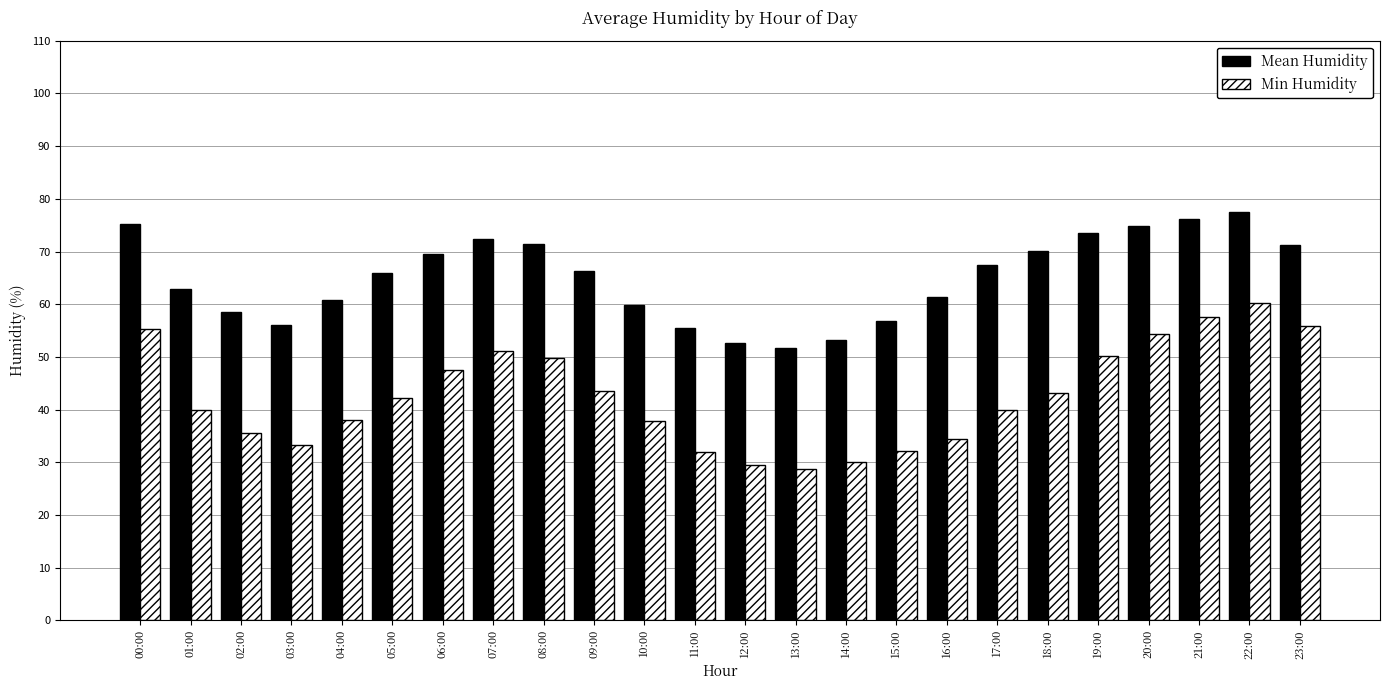

The Min Humidity series shows 80.7 at 06:00. True or false?

False